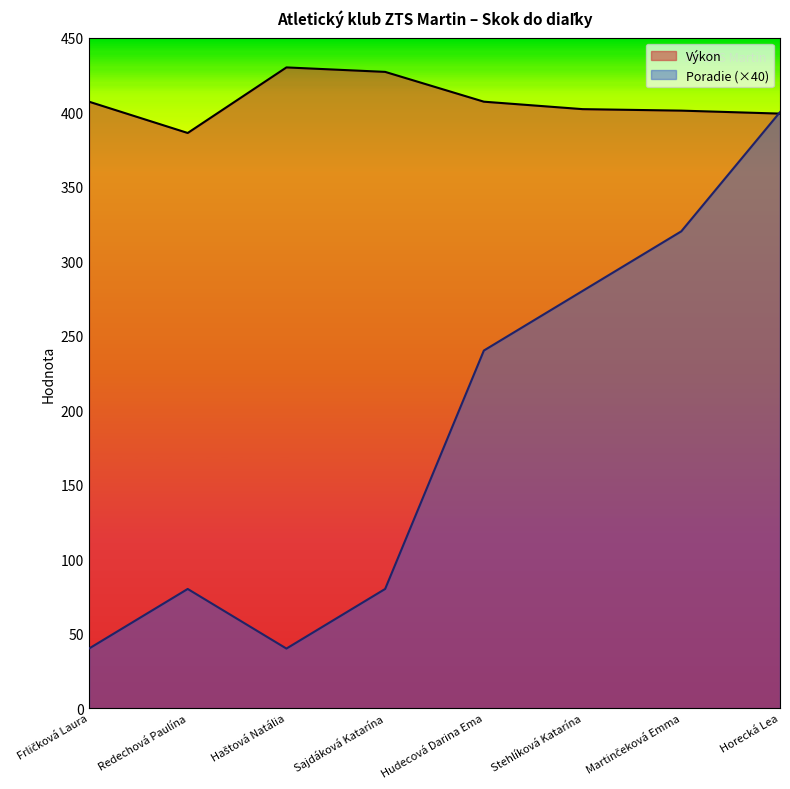

How many lines are shown in the chart?

2